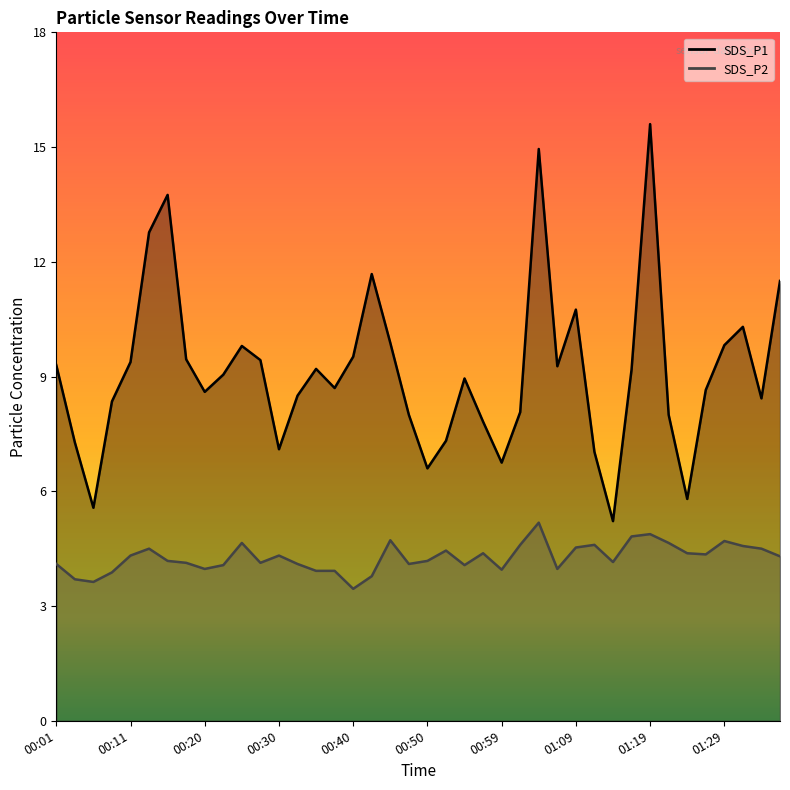

Where is the first local maximum for SDS_P1?

00:16